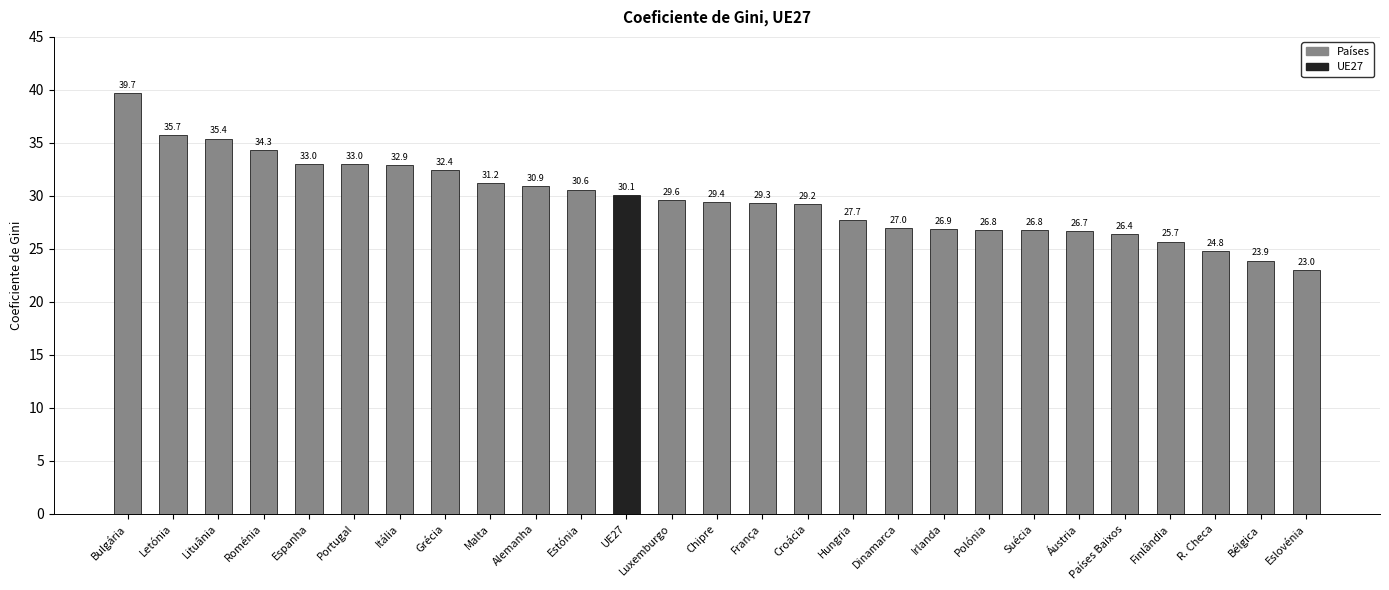

At which category does the chart reach its minimum across all series?

Eslovénia